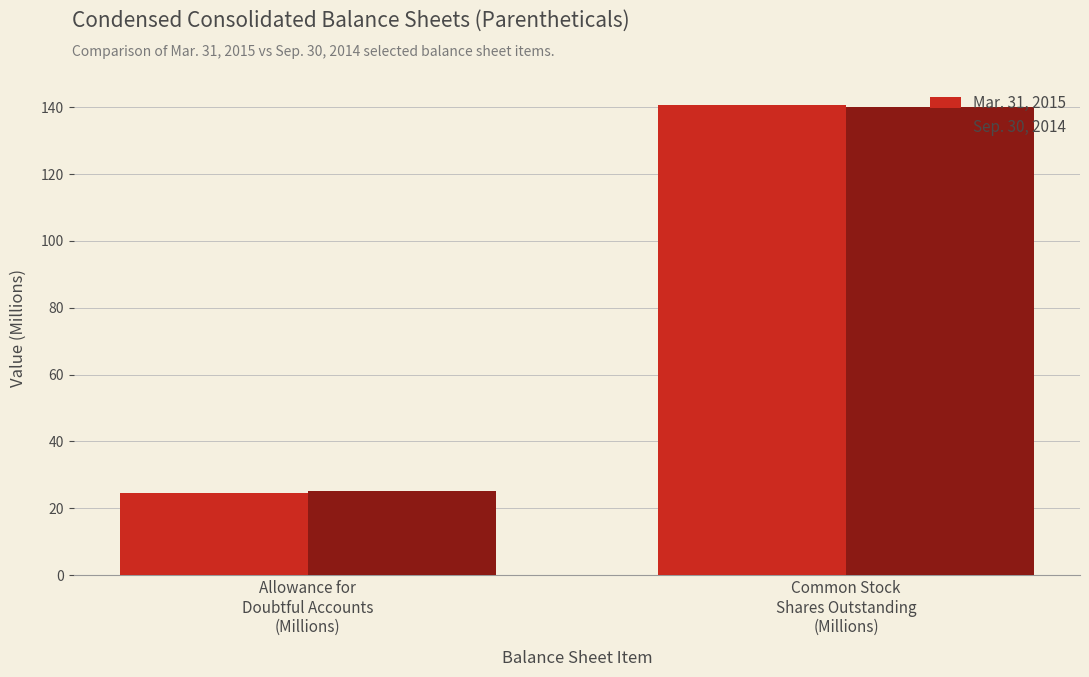

What is the difference between the Mar. 31, 2015 values at Common Stock
Shares Outstanding
(Millions) and Allowance for
Doubtful Accounts
(Millions)?

116.1